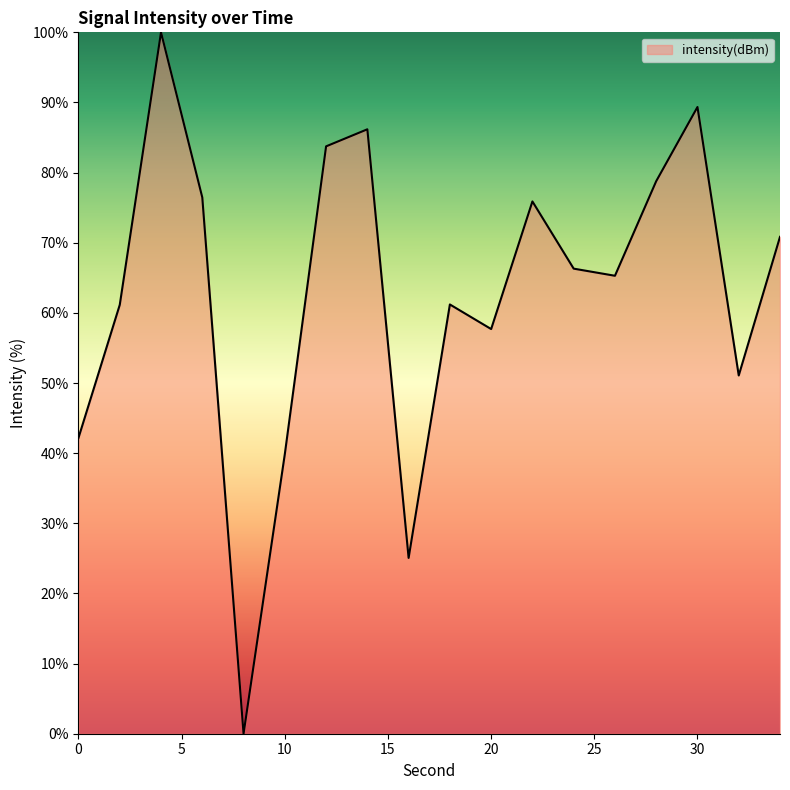

Does the chart display data point markers on the line(s)?

No